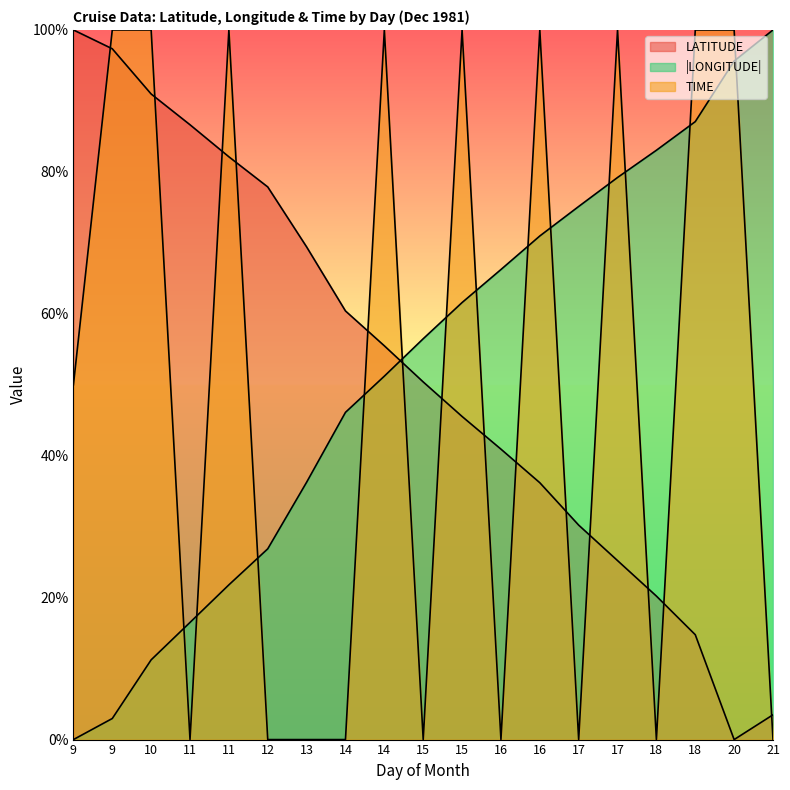

At which label does TIME reach its minimum?

11